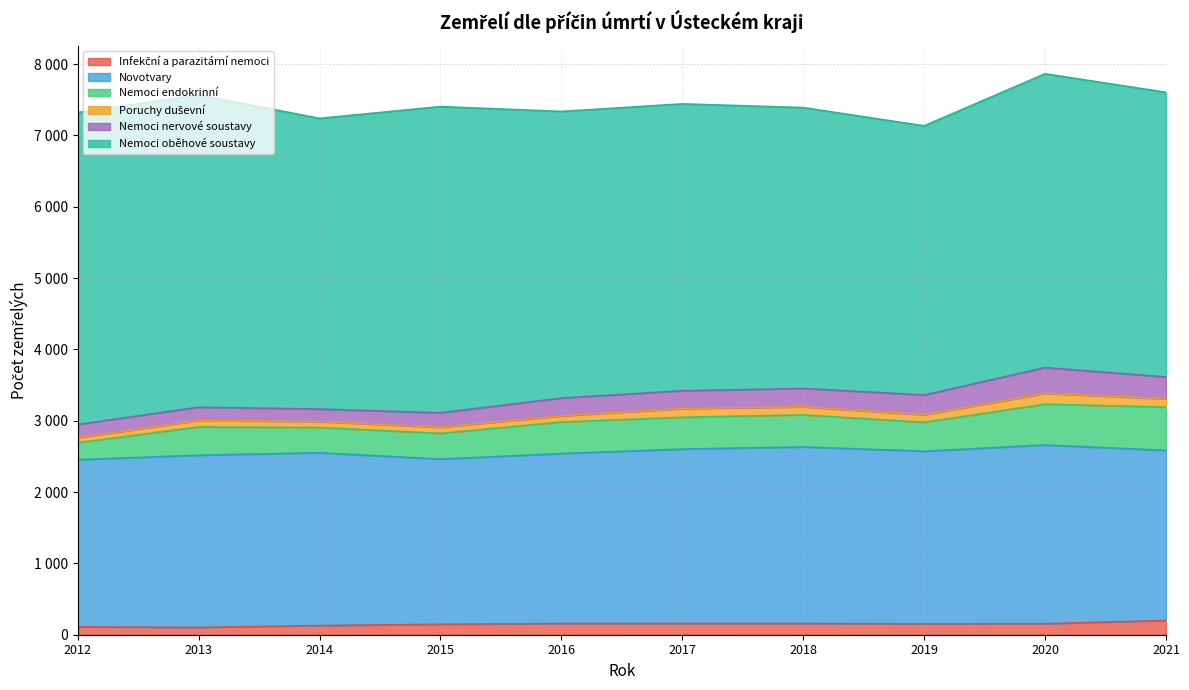

What are all the series names shown in the legend?

Infekční a parazitární nemoci, Novotvary, Nemoci endokrinní, Poruchy duševní, Nemoci nervové soustavy, Nemoci oběhové soustavy